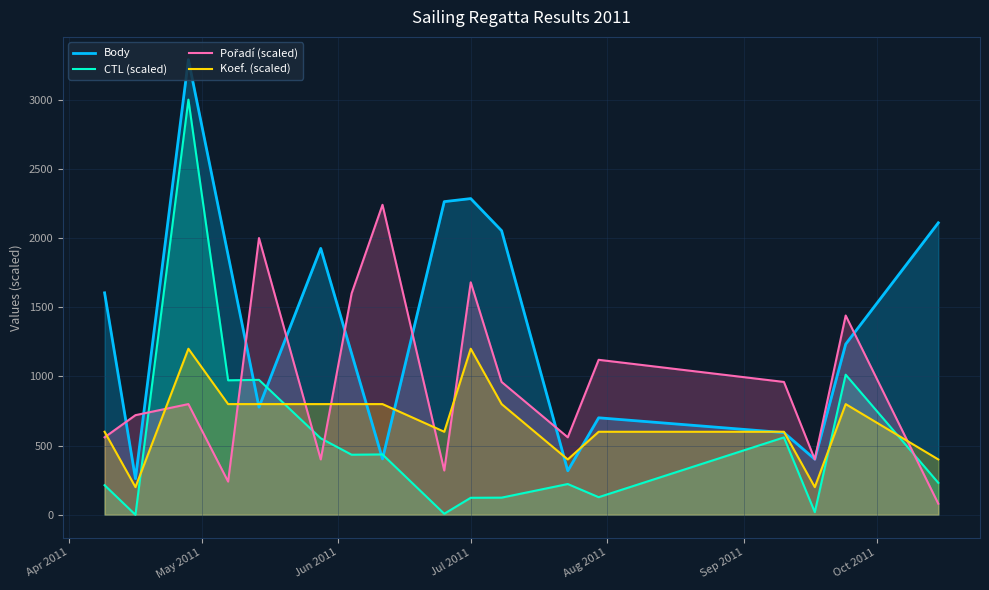

Which series has the largest total across all categories?

Body